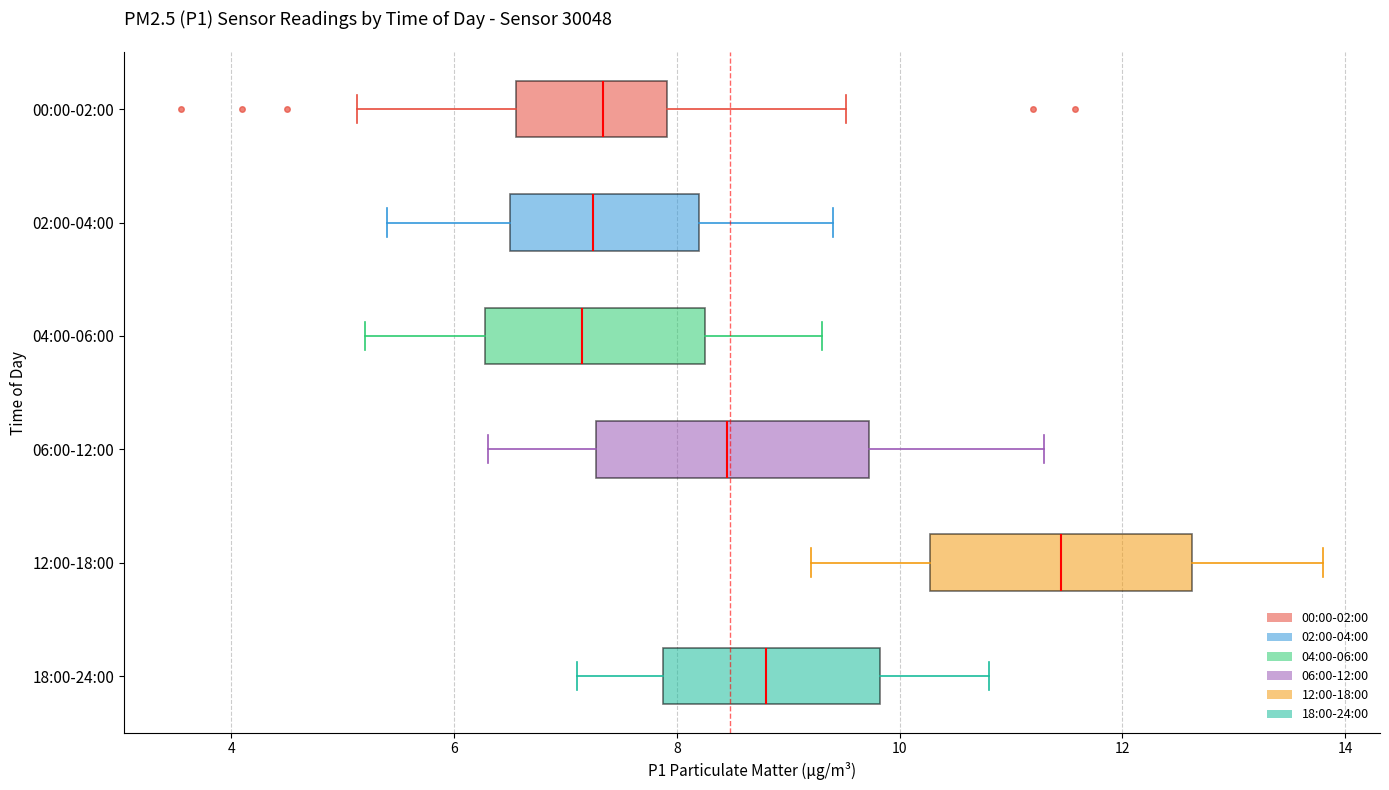

Reading bottom to top, read every box against the x-axis: the position of its median line, the range the box covers, and the ends of its whiskers. The values are not printed on the chart, so give them approximately, as read against the axis.

18:00-24:00: median 8.8, box 7.8 to 9.8, whiskers 7.2 to 10.8
12:00-18:00: median 11.4, box 10.2 to 12.6, whiskers 9.2 to 13.8
06:00-12:00: median 8.4, box 7.2 to 9.8, whiskers 6.4 to 11.4
04:00-06:00: median 7.2, box 6.2 to 8.2, whiskers 5.2 to 9.4
02:00-04:00: median 7.2, box 6.6 to 8.2, whiskers 5.4 to 9.4
00:00-02:00: median 7.4, box 6.6 to 8.0, whiskers 5.2 to 9.6